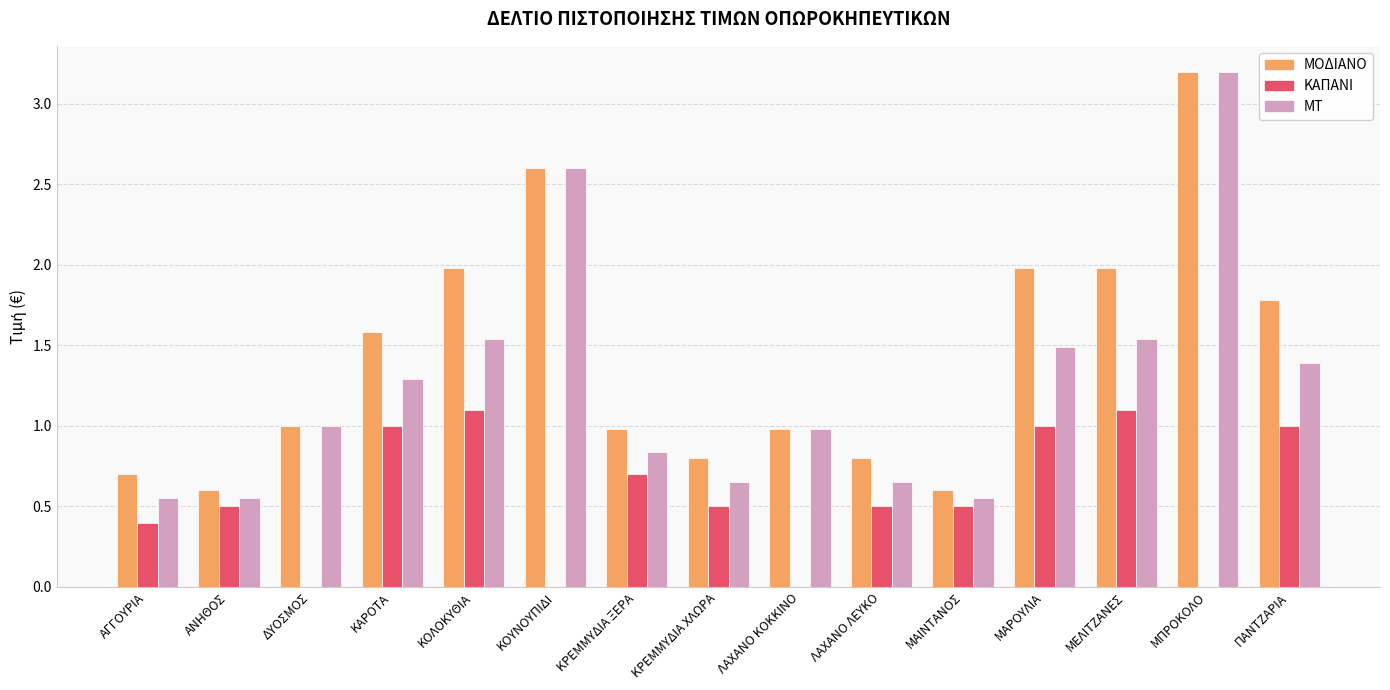

Which category has the highest value in the ΜΟΔΙΑΝΟ series?

ΜΠΡΟΚΟΛΟ